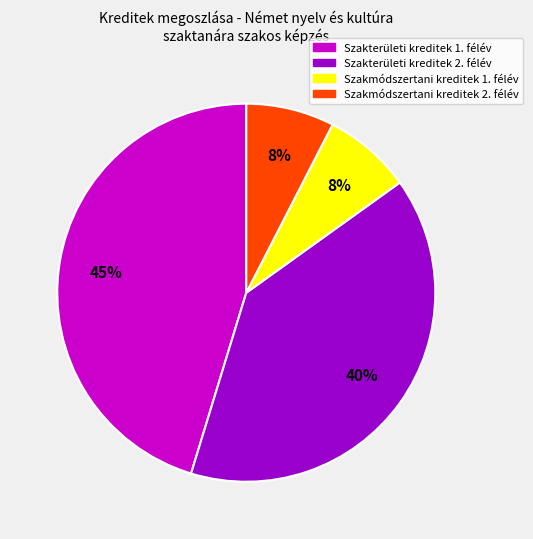

To the nearest percent, what is the average slice percentage?

25%